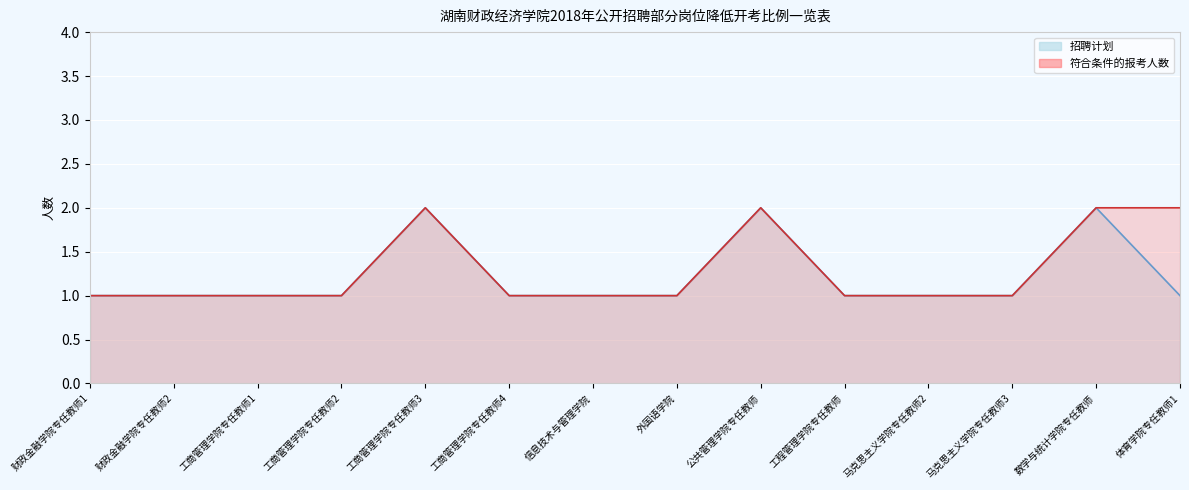

True or false: 招聘计划 and 符合条件的报考人数 intersect in this chart.

False